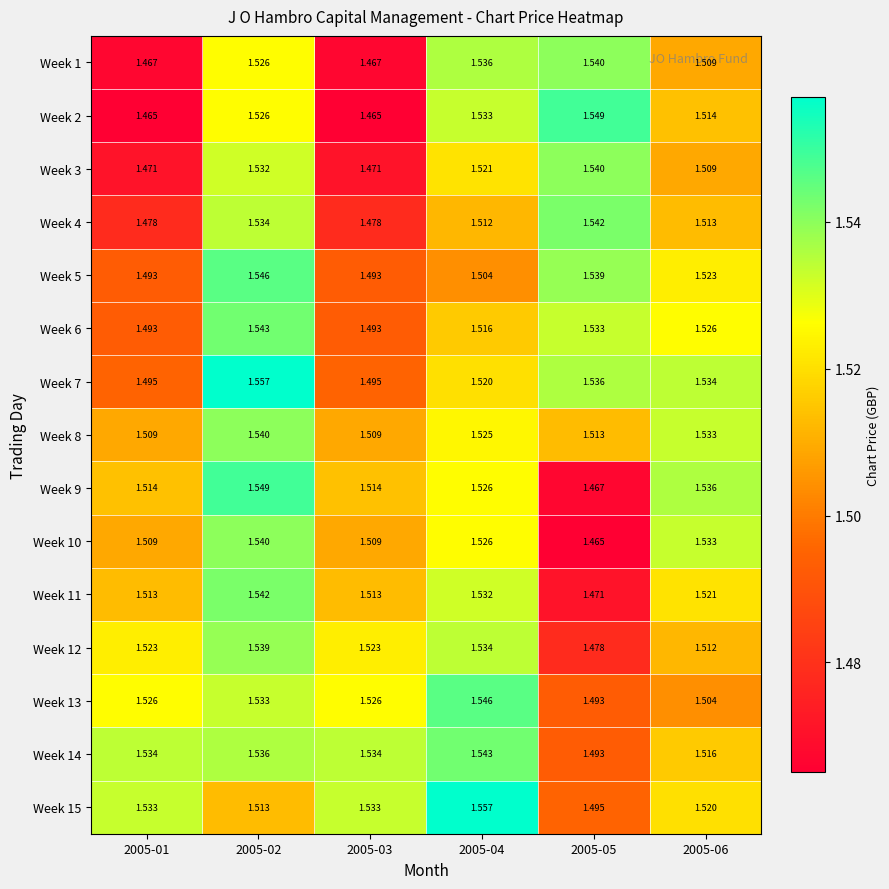

Is the value of Week 2 at 2005-01 greater than the value of Week 3 at 2005-02?

No